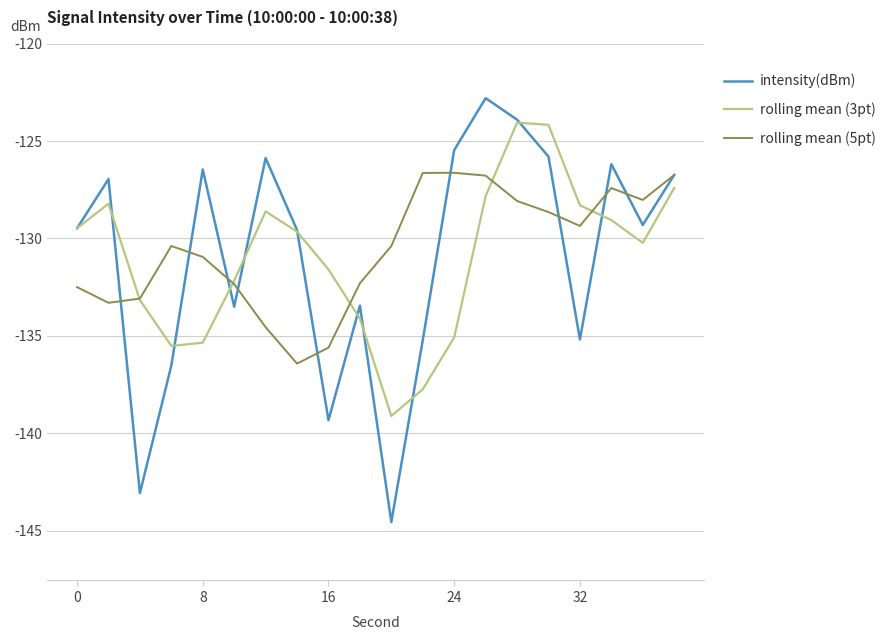

Rank the series by their maximum value, from lowest to highest.

rolling mean (5pt), rolling mean (3pt), intensity(dBm)